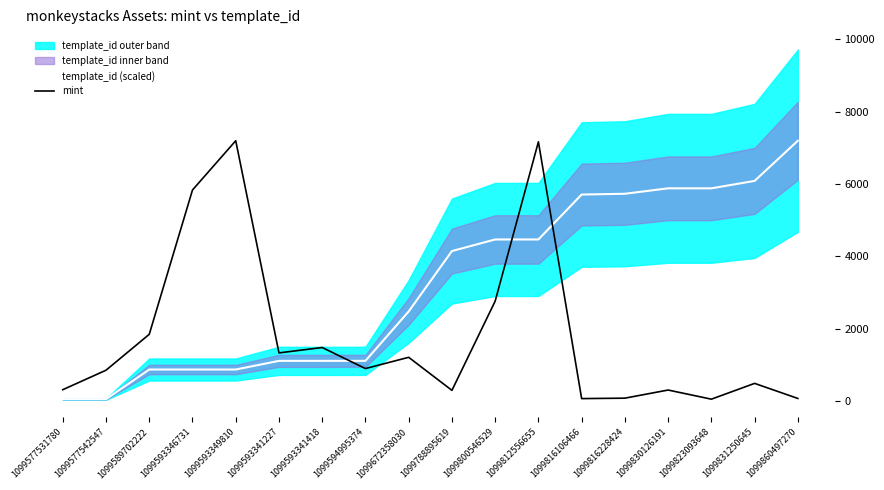

What position from the right is 1099812556655?

7